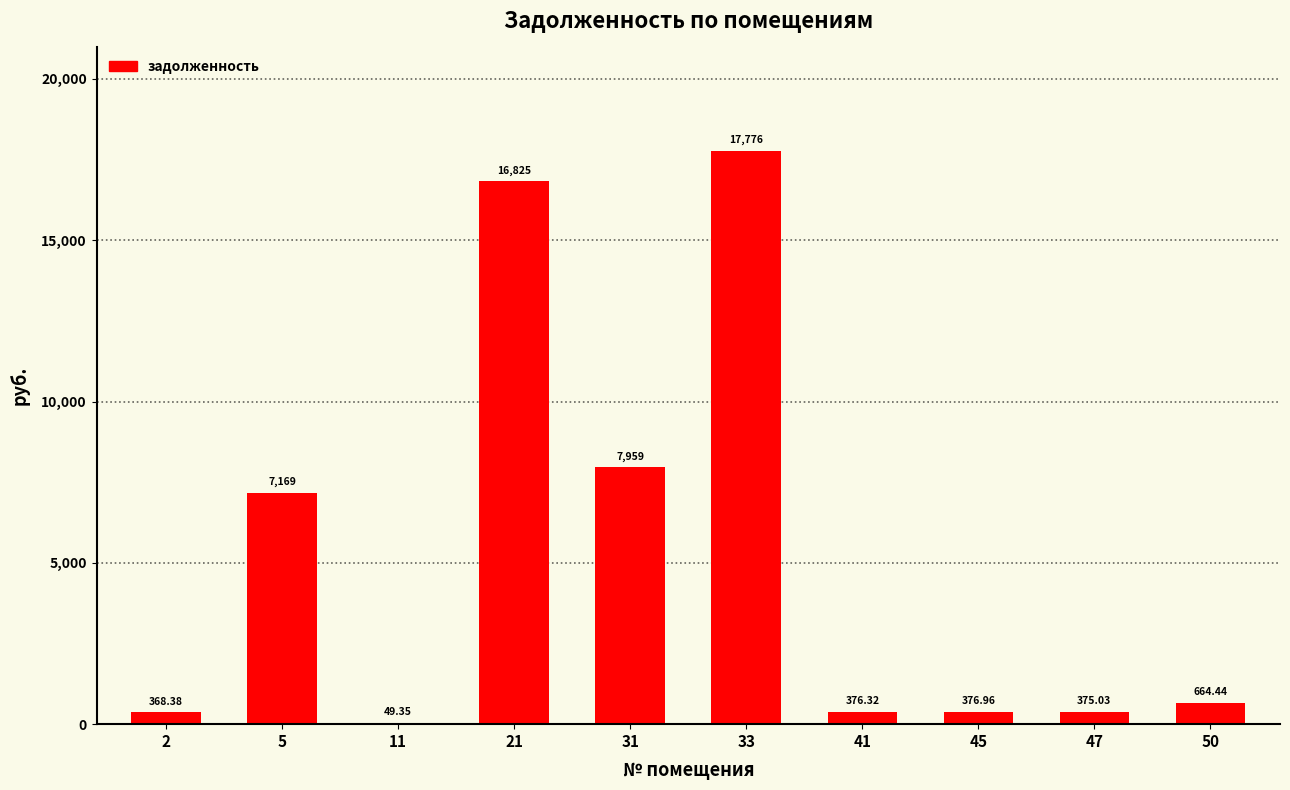

Reading right to left, transcribe all the data shown in this chart.

664.4	375.0	377.0	376.3	17776.0	7958.8	16825.1	49.4	7168.7	368.4